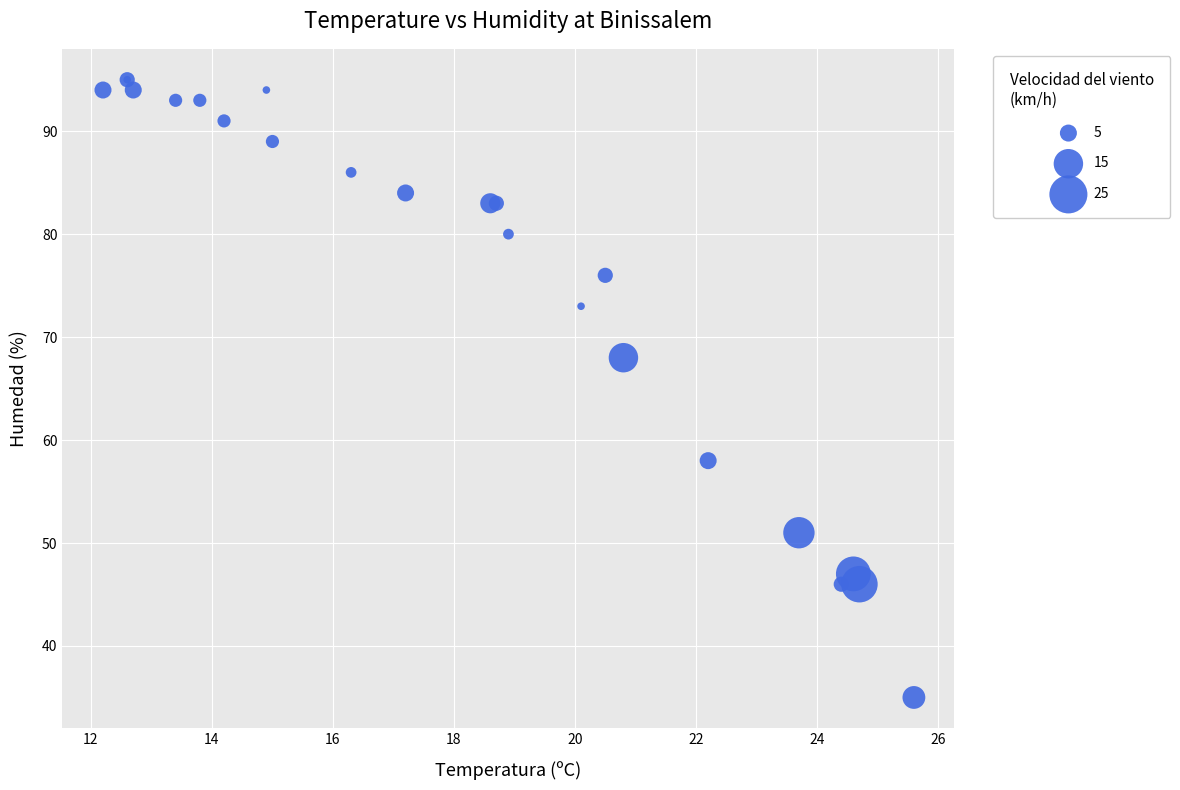

What Y value in the scatter plot is closest to 65?

68